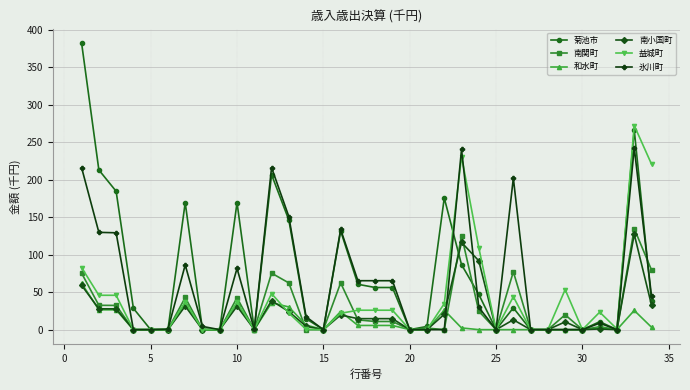

What are all the series names shown in the legend?

菊池市, 南関町, 和水町, 南小国町, 益城町, 氷川町